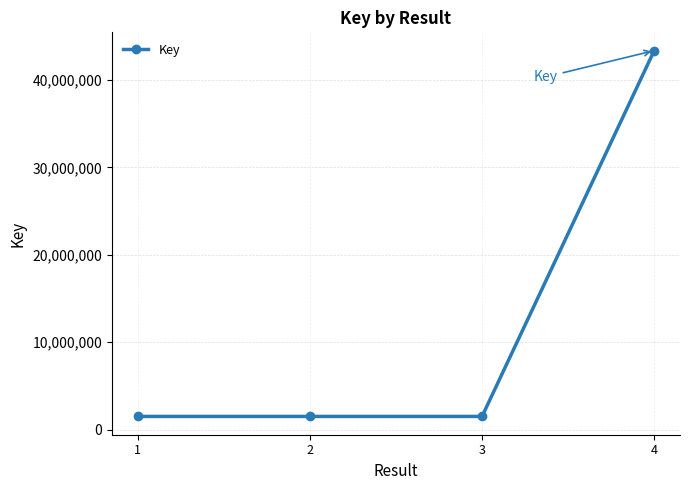

What is the difference between the maximum and minimum values?

41821375